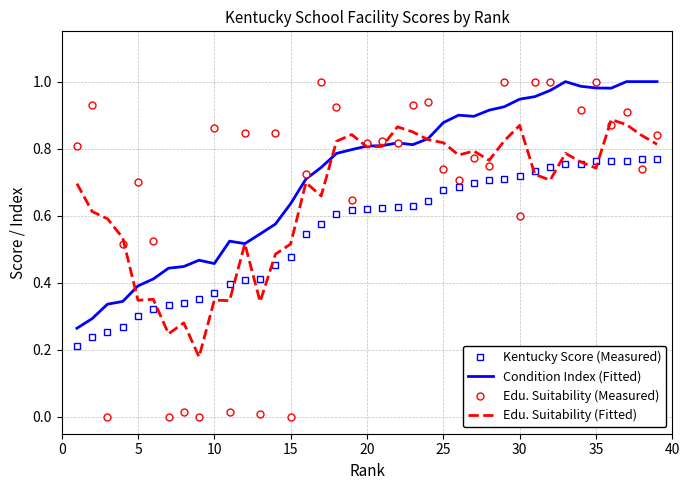

Which series has the largest total across all categories?

Condition Index (Fitted)